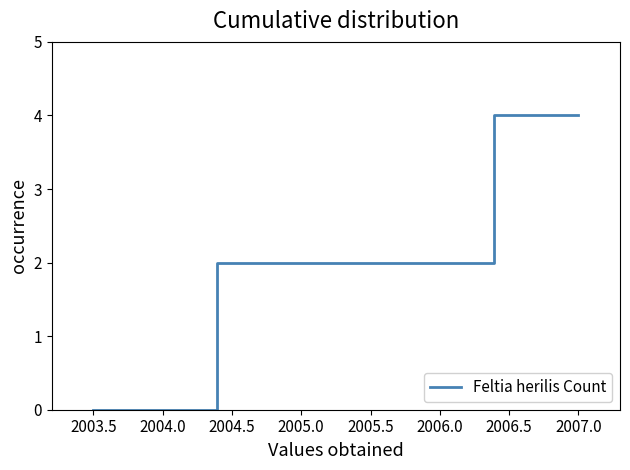

Is this an area chart (filled region under the line)?

No